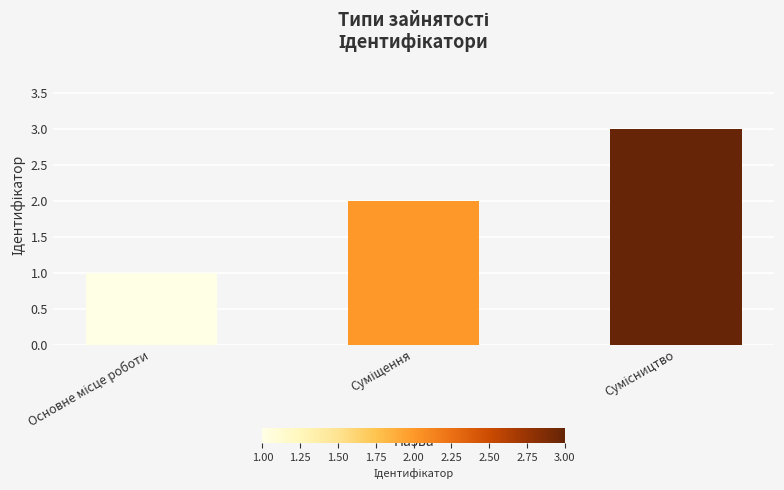

What is the greatest value displayed?

3